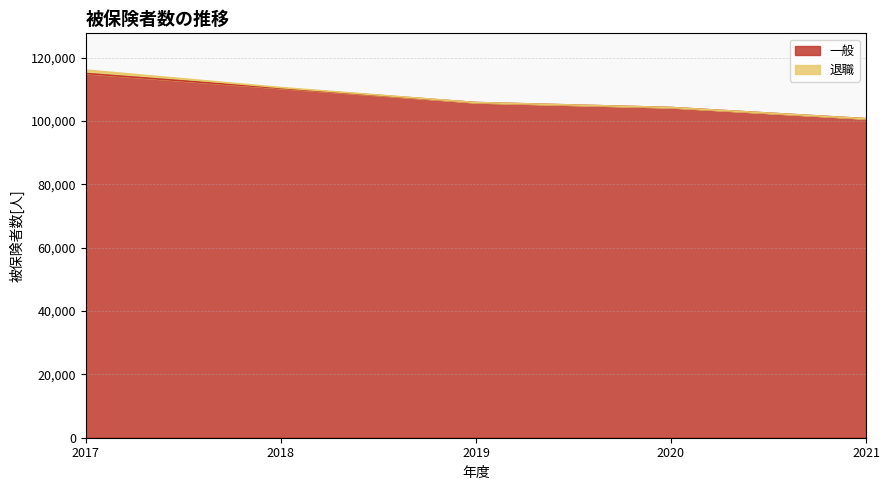

How many lines are shown in the chart?

2